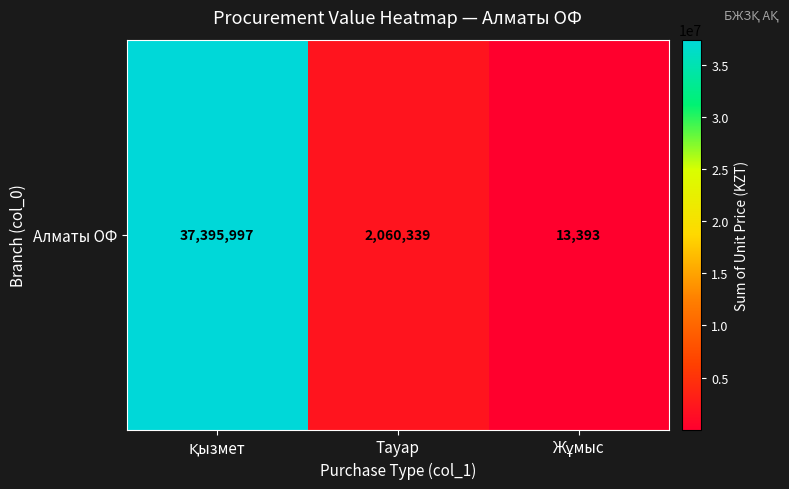

Rank the categories by value from lowest to highest.

Жұмыс, Тауар, Қызмет